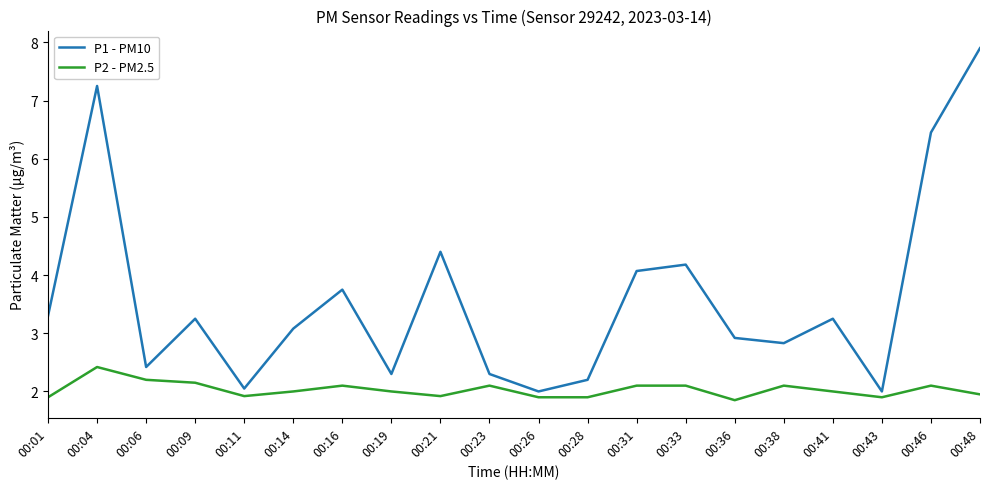

Is the value of P1 - PM10 at 00:04 greater than the value of P2 - PM2.5 at 00:48?

Yes